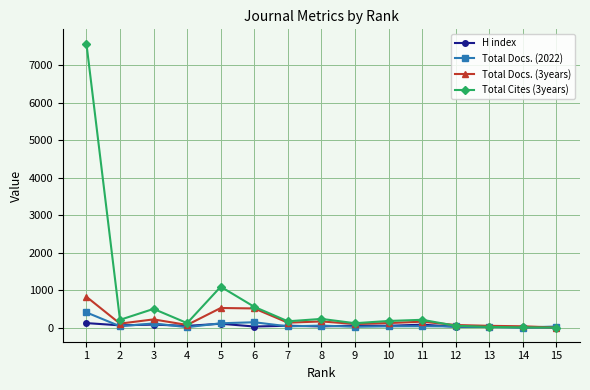

Rank the series by their maximum value, from lowest to highest.

H index, Total Docs. (2022), Total Docs. (3years), Total Cites (3years)